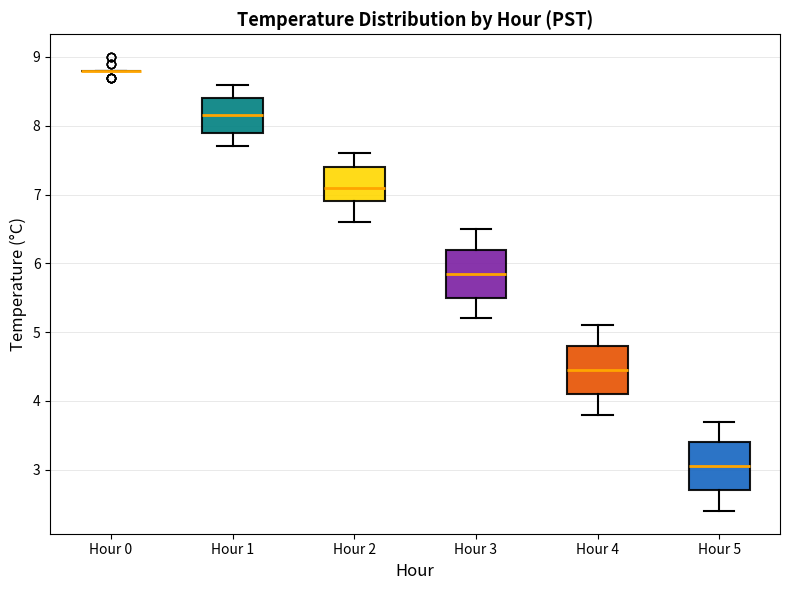

Reading left to right, read every box against the y-axis: the position of its median line, the range the box covers, and the ends of its whiskers. The values are not printed on the chart, so give them approximately, as read against the axis.

Hour 0: box collapsed to a line at 8.8, whiskers 8.8 to 8.8
Hour 1: median 8.2, box 7.9 to 8.4, whiskers 7.7 to 8.6
Hour 2: median 7.1, box 6.9 to 7.4, whiskers 6.6 to 7.6
Hour 3: median 5.9, box 5.5 to 6.2, whiskers 5.2 to 6.5
Hour 4: median 4.5, box 4.1 to 4.8, whiskers 3.8 to 5.1
Hour 5: median 3.1, box 2.7 to 3.4, whiskers 2.4 to 3.7